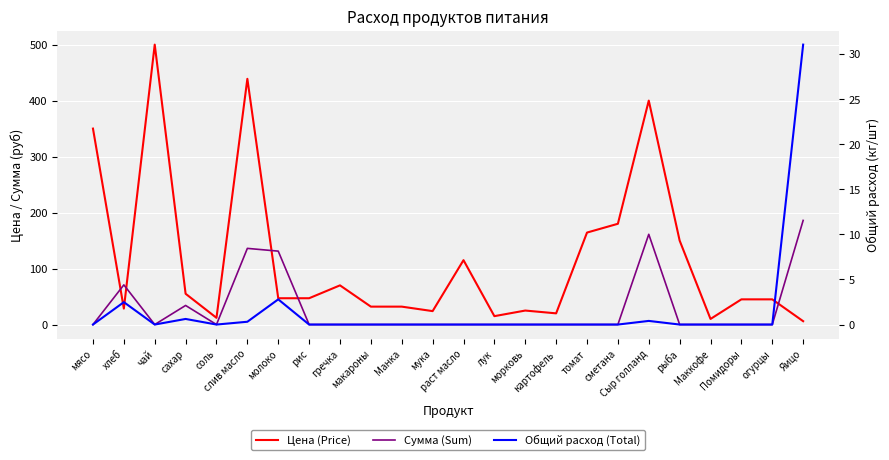

Rank the series by their average value, from highest to lowest.

Цена (Price), Сумма (Sum), Общий расход (Total)